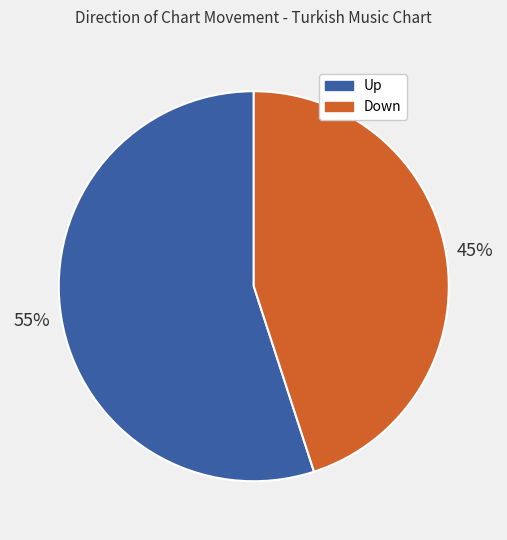

What percentage is the Down slice, to the nearest percent?

45%